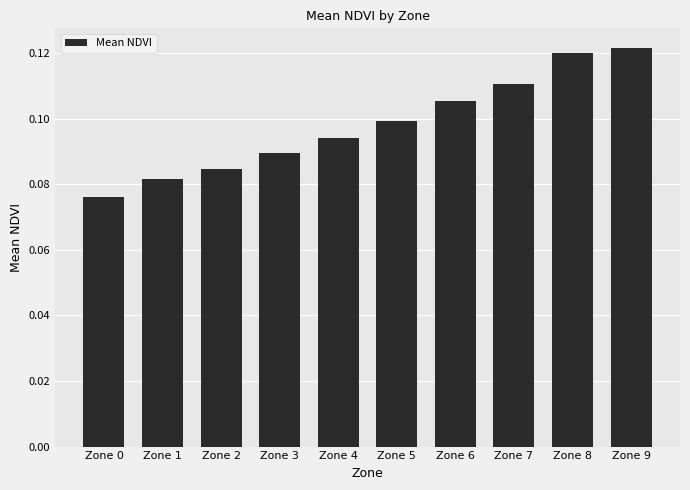

True or false: the data shows 0.1 at Zone 6.

True